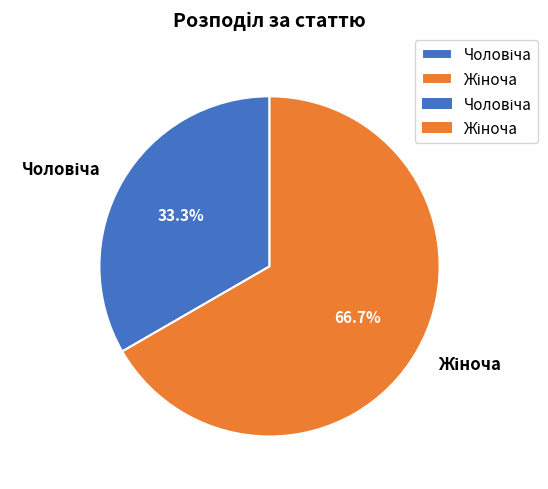

How many segments does this pie chart have?

2